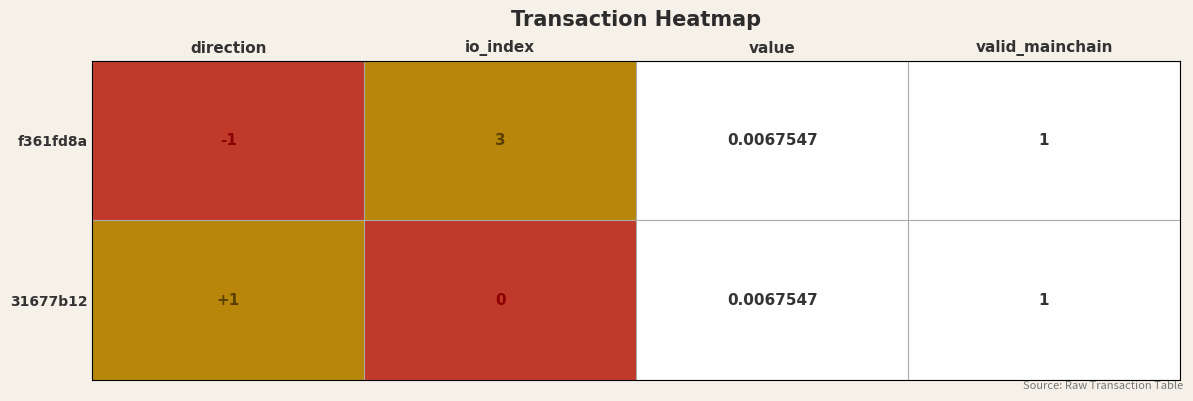

At which category is the sum across all series the highest?

io_index